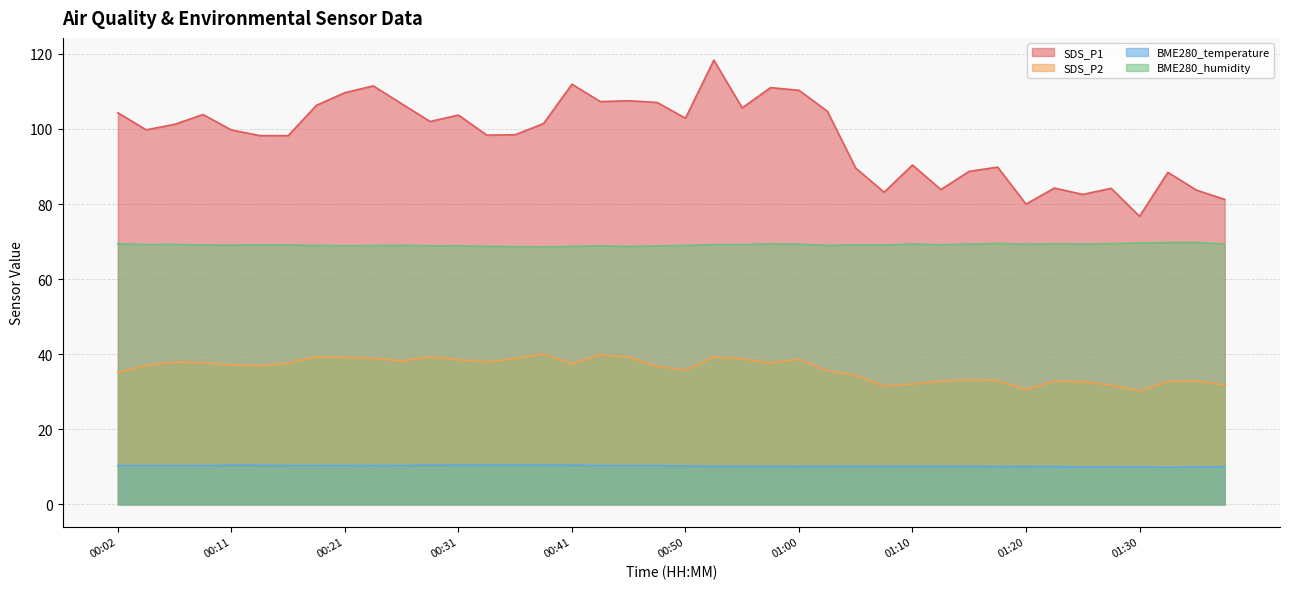

Where is the first local maximum for BME280_humidity?

00:06